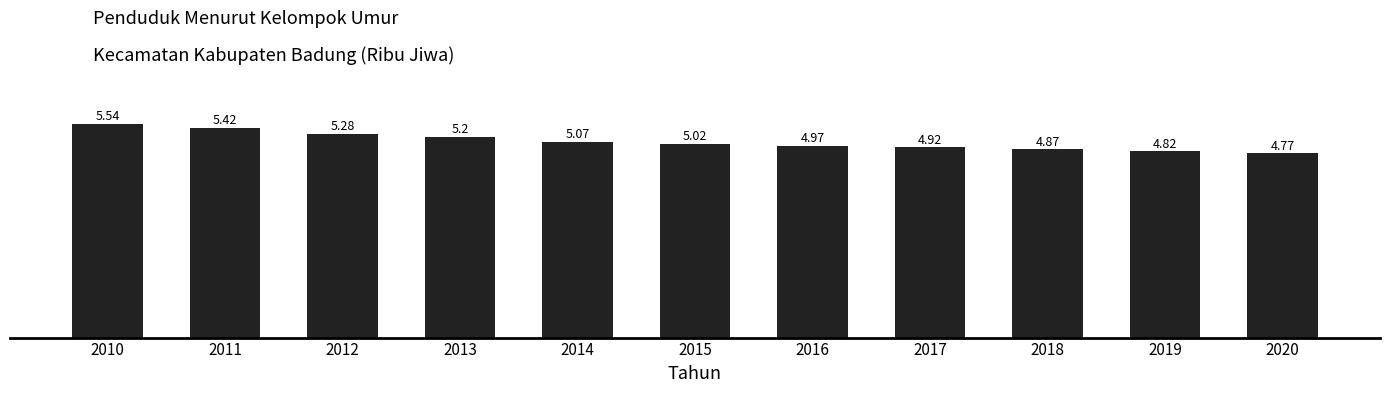

At which label does the data first exceed 5?

2010